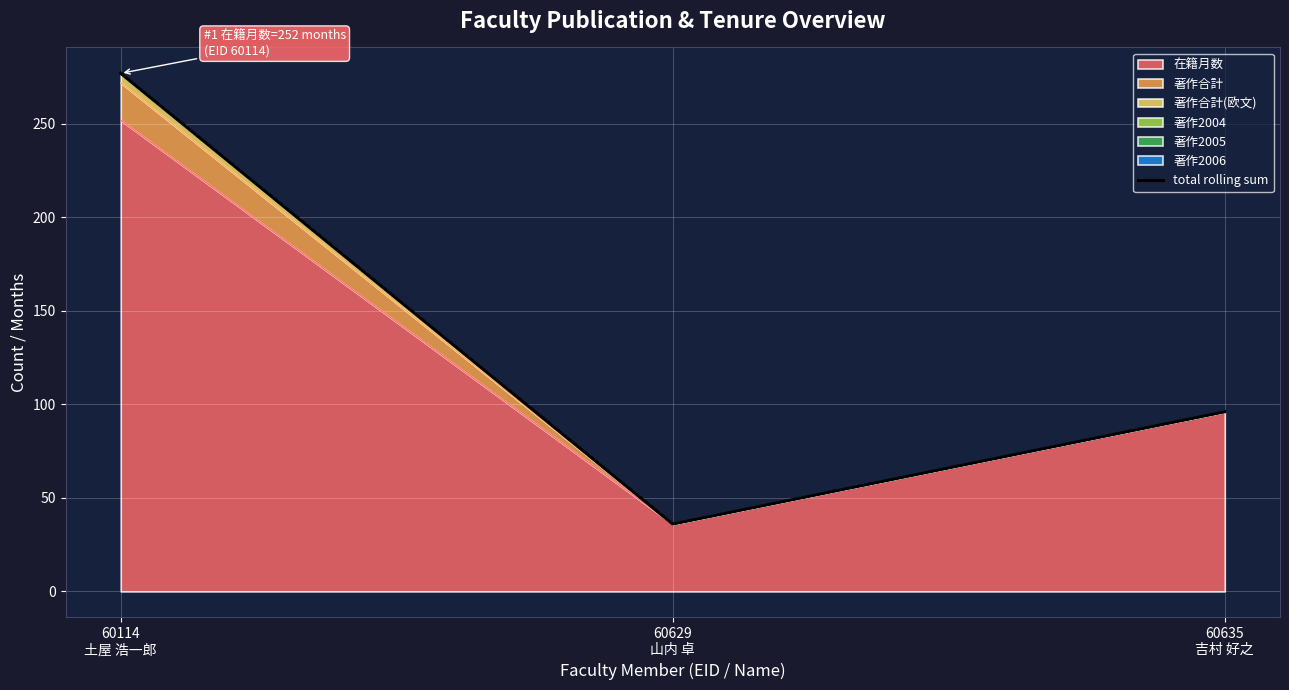

What is the difference between the values at 60629
山内 卓 and 60114
土屋 浩一郎?

241